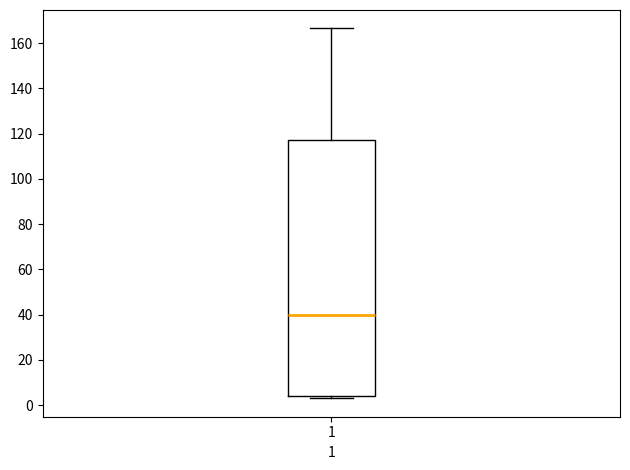

Transcribe this box plot: give where the median line is, the range the box spans, and where the two whiskers end, as read against the y-axis. The values are not printed on the chart, so give them approximately, as read against the axis.

median 40, box 4 to 118, whiskers 4 (just below the box's lower edge) to 166